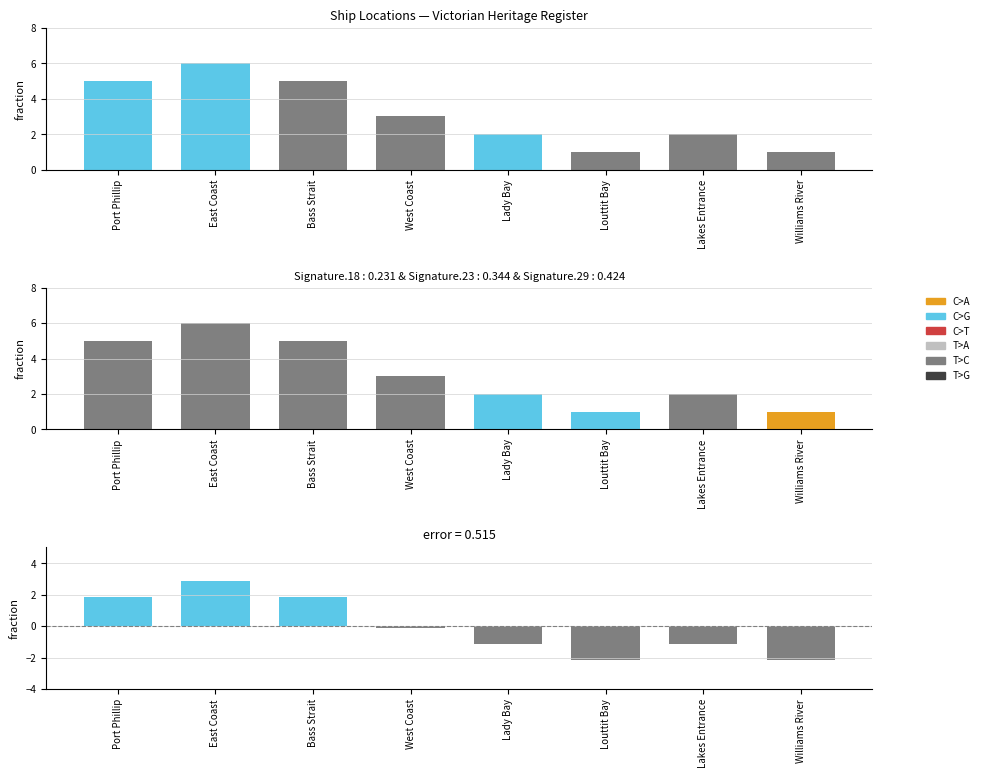

The chart shows a value of 3 at Lady Bay. True or false?

False